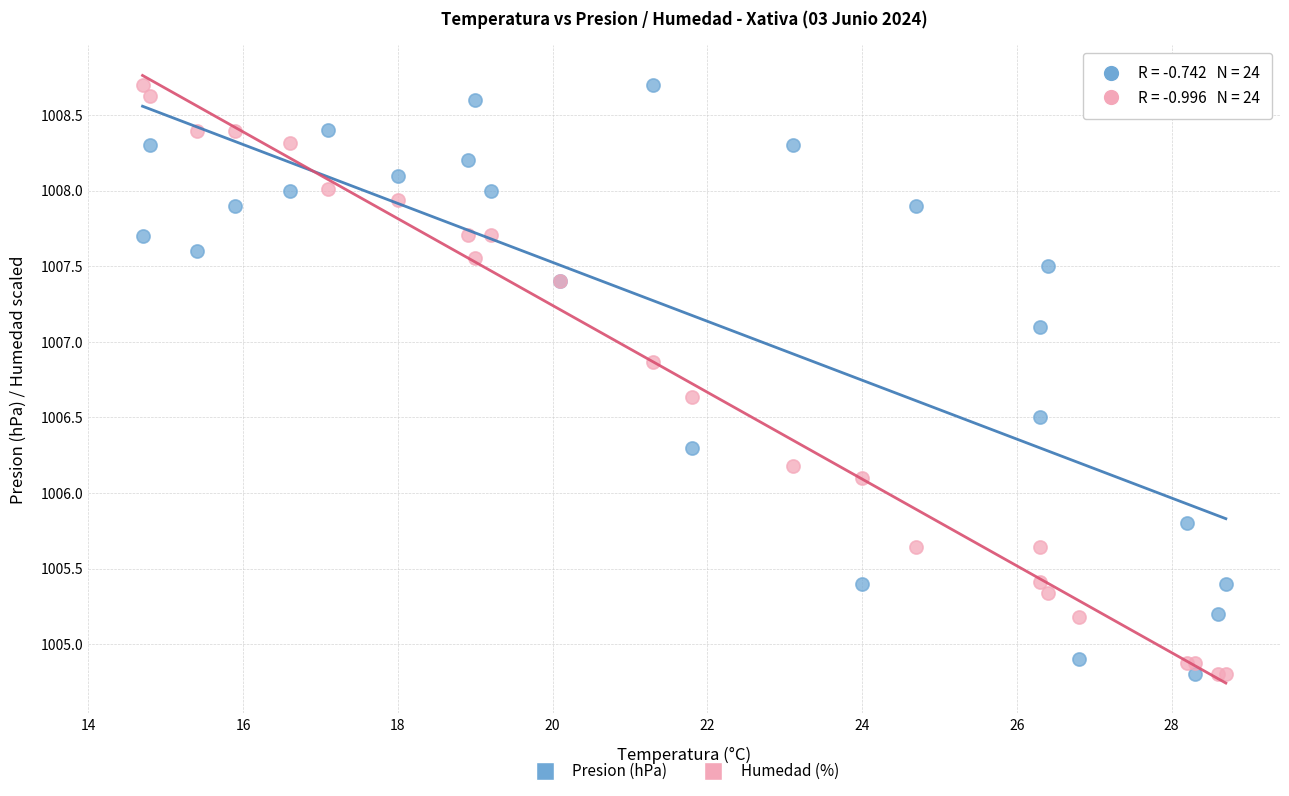

What is the X range (max minus min) for the scatter plot?

14.0